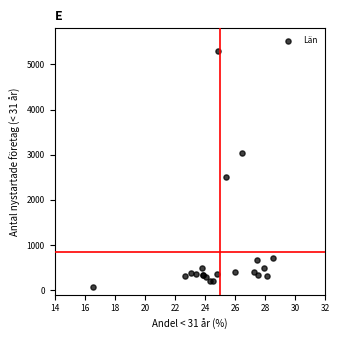

What Y value in the scatter plot is closest to 2689?

2498